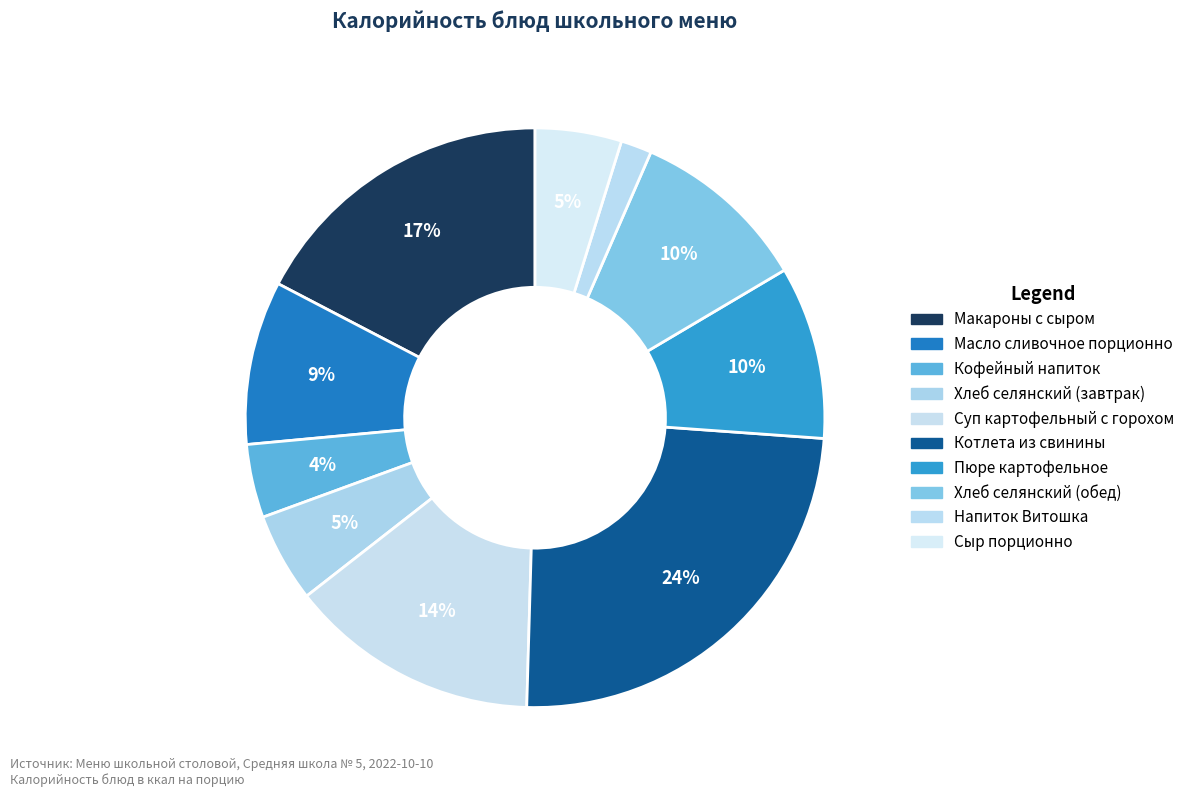

To the nearest percent, what is the combined percentage of Хлеб селянский (обед) and Напиток Витошка?

12%